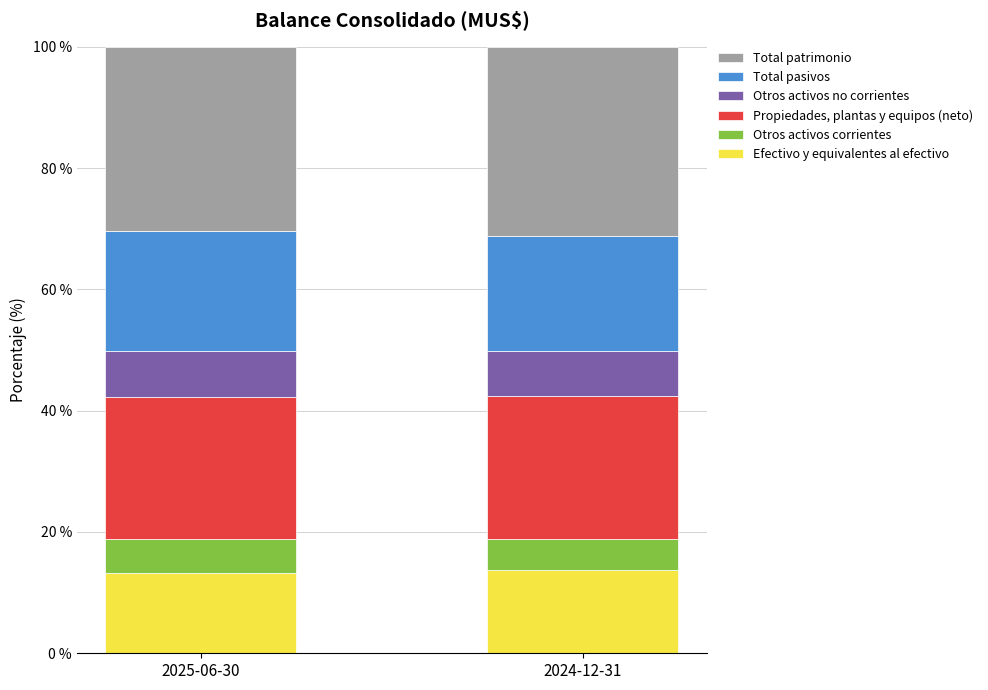

What is the sum of the Efectivo y equivalentes al efectivo values at 2024-12-31 and 2025-06-30?

26.9